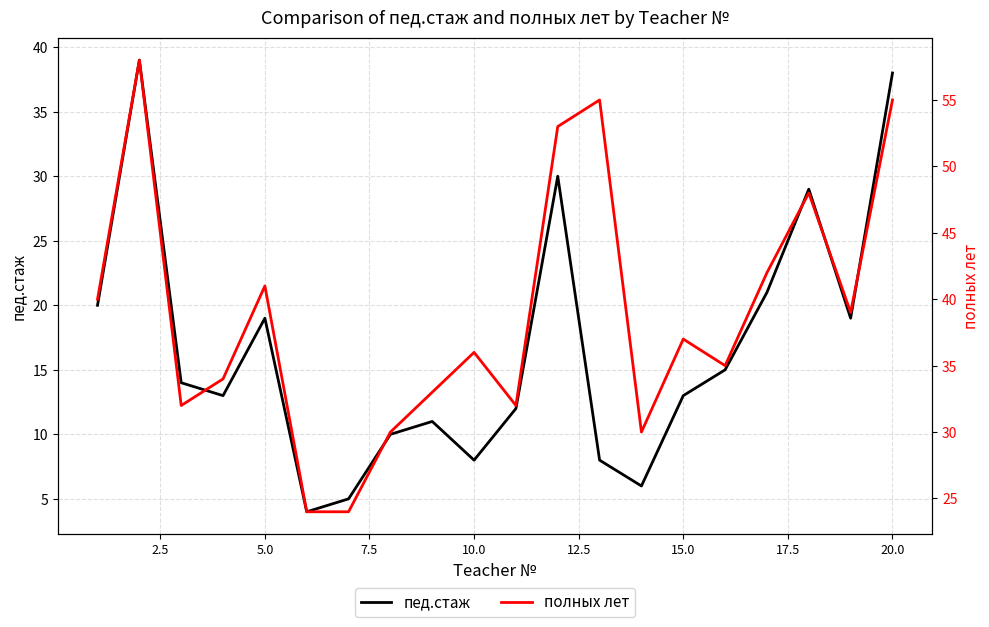

Reading left to right, what are all the values shown in this chart?

пед.стаж: 20	39	14	13	19	4	5	10	11	8	12	30	8	6	13	15	21	29	19	38
полных лет: 40	58	32	34	41	24	24	30	33	36	32	53	55	30	37	35	42	48	39	55